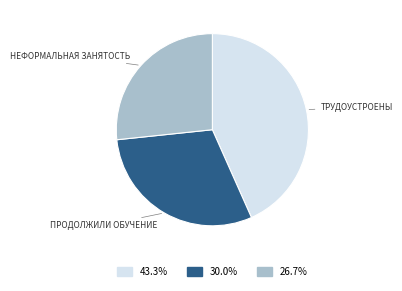

Count the number of slices in the pie.

3